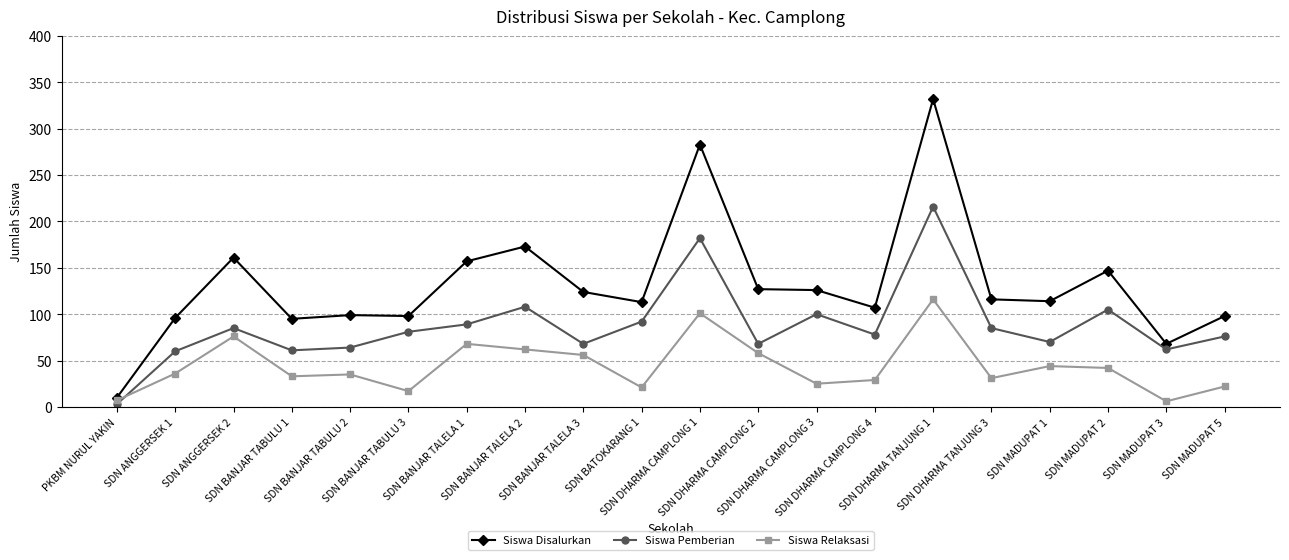

True or false: Siswa Disalurkan has a value of 505 at SDN DHARMA CAMPLONG 1.

False